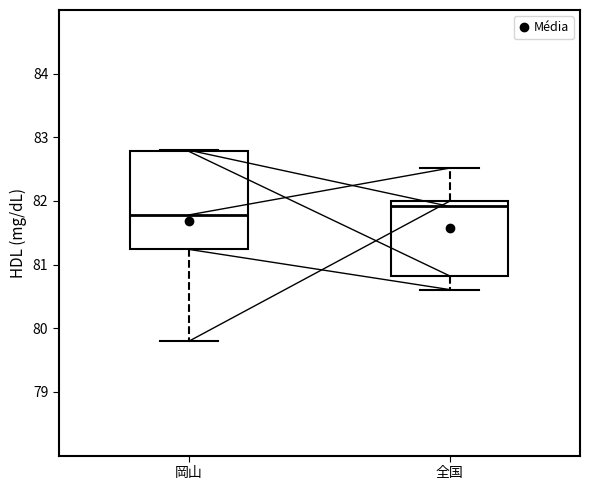

Comparing the boxes themselves (not the whiskers), which one is the tallest?

岡山